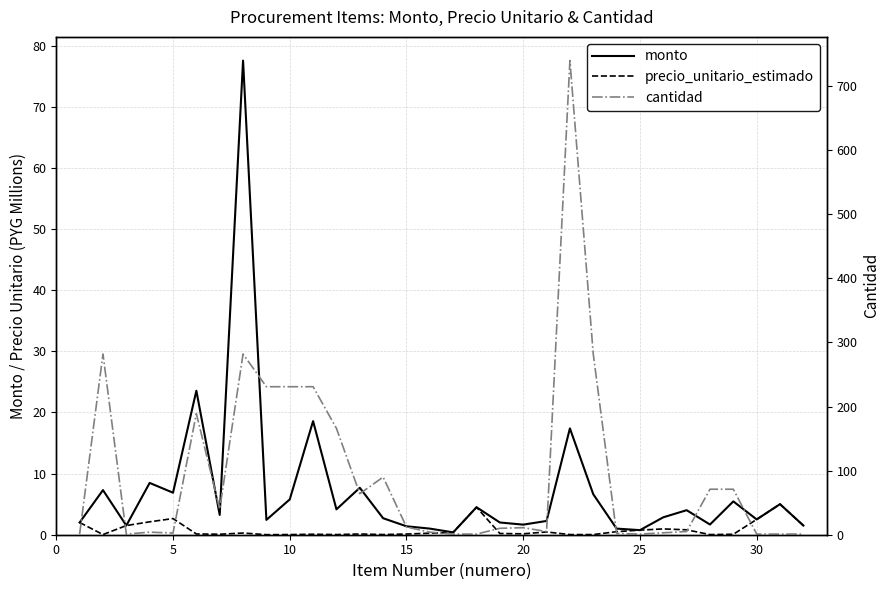

True or false: monto and precio_unitario_estimado cross at least once.

False